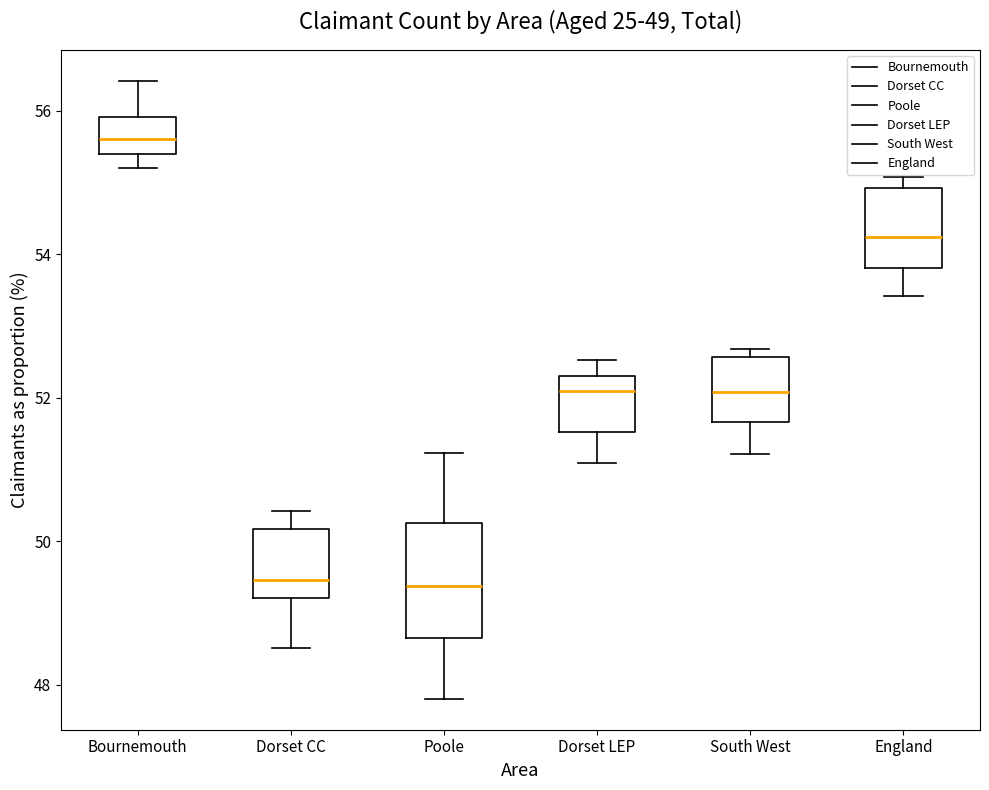

Which box is the tallest, from its lower edge to its upper edge?

Poole